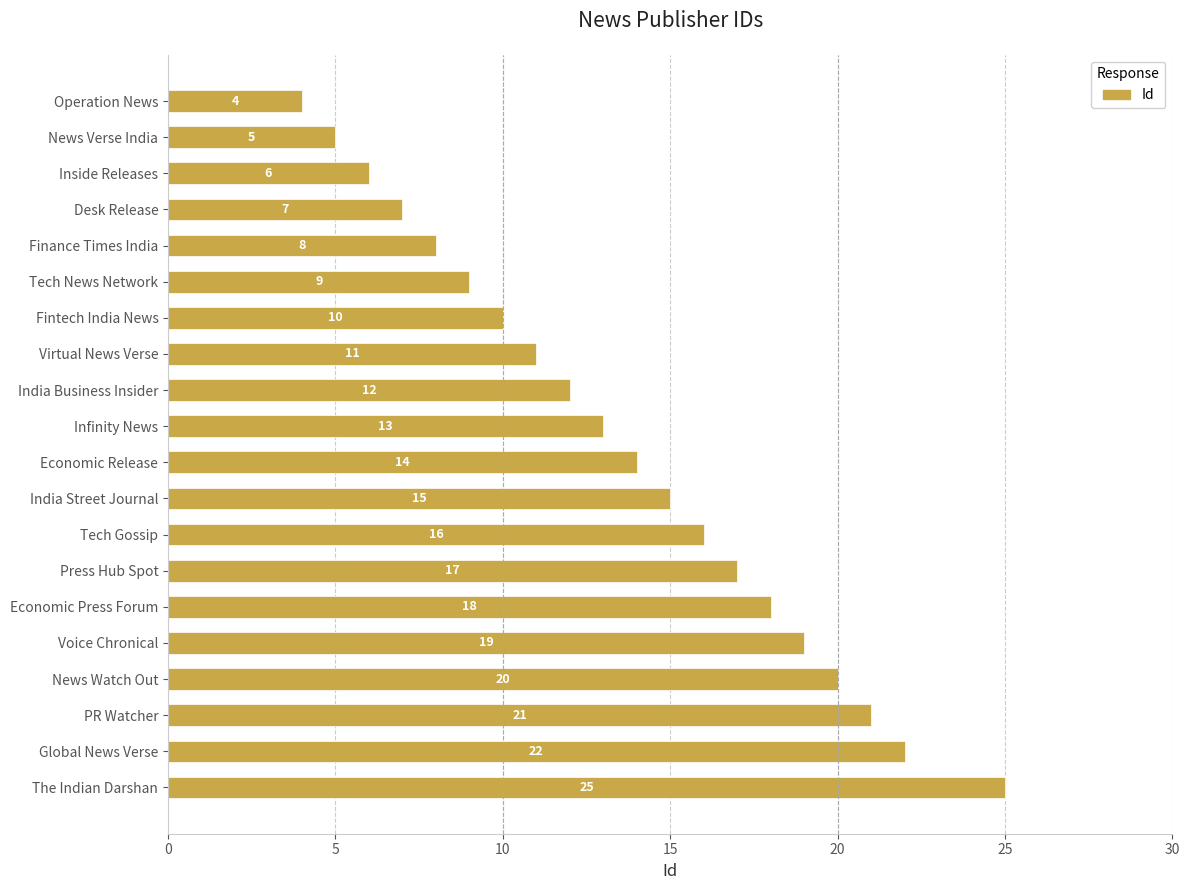

True or false: the data shows 19 at Voice Chronical.

True